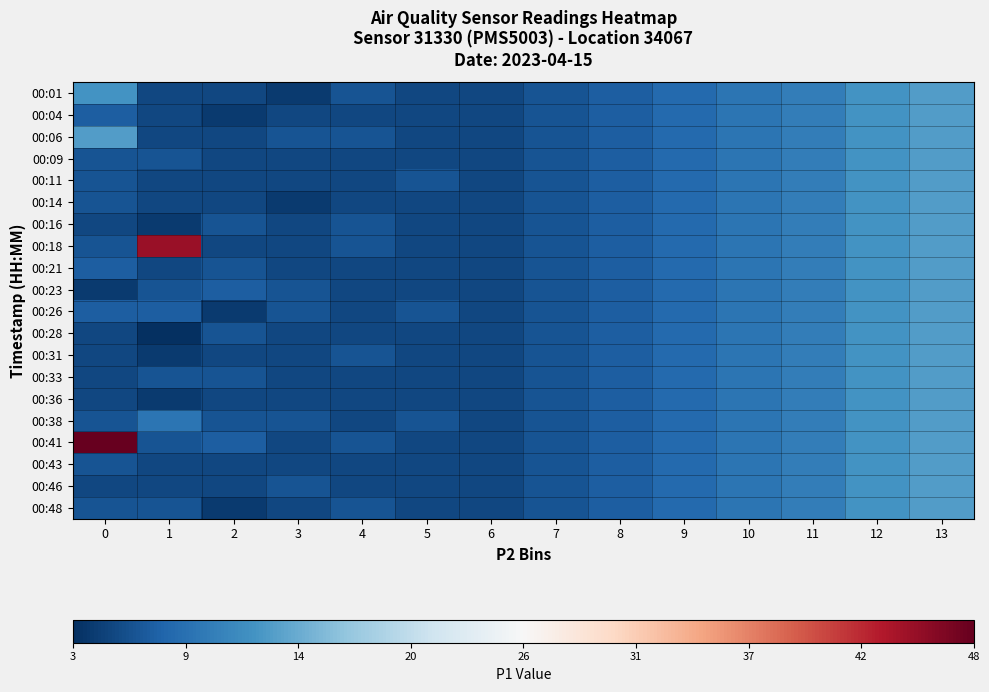

Rank the series by their maximum value, from highest to lowest.

00:41, 00:18, 00:01, 00:04, 00:06, 00:09, 00:11, 00:14, 00:16, 00:21, 00:23, 00:26, 00:28, 00:31, 00:33, 00:36, 00:38, 00:43, 00:46, 00:48